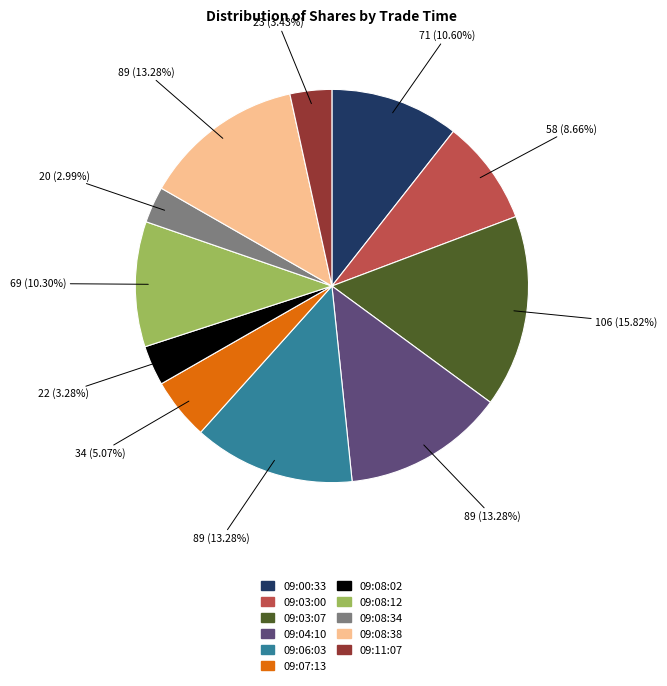

Which category has the biggest portion of the pie?

09:03:07